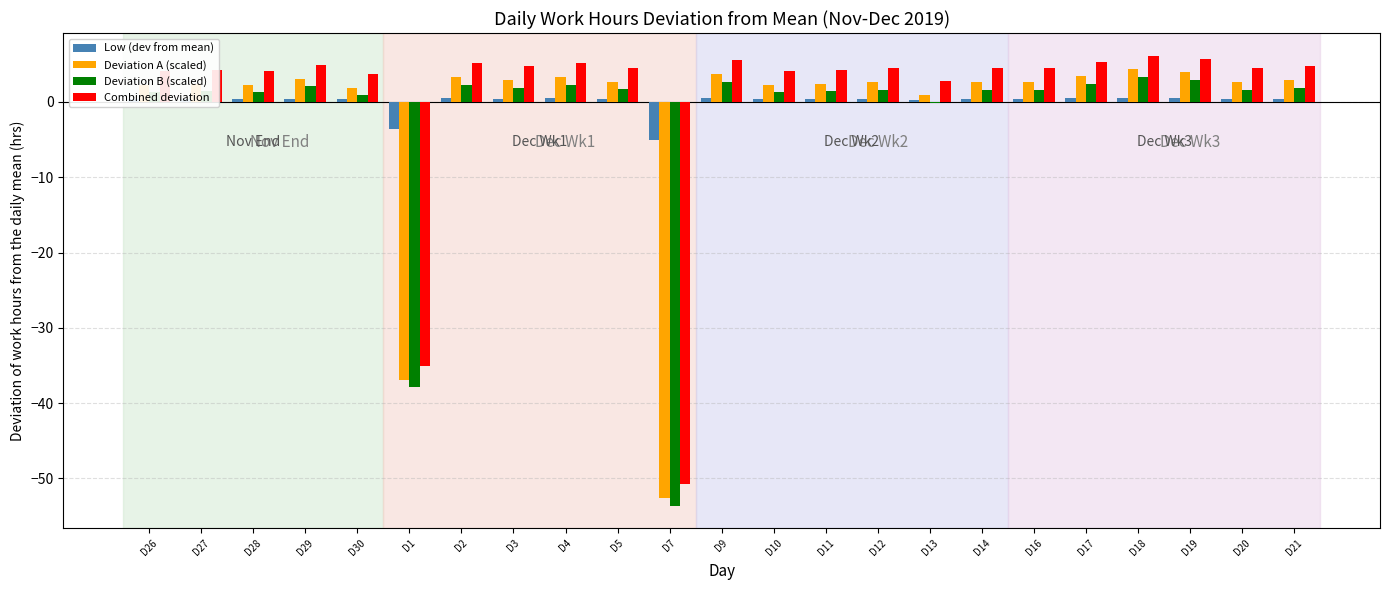

How many categories are shown in the chart?

23